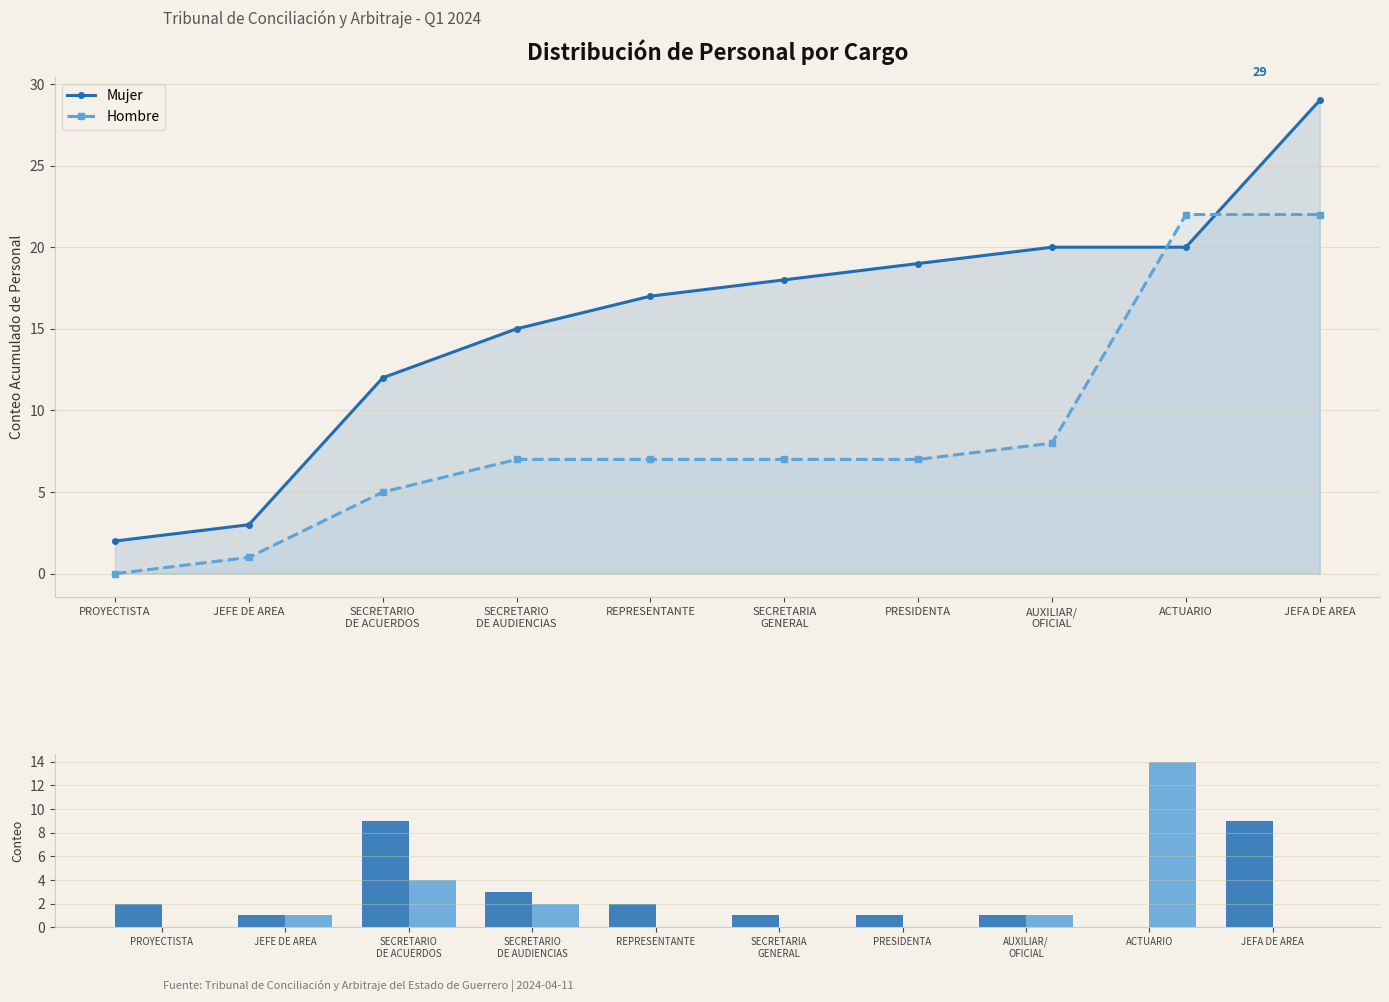

What is the label of the 3rd bar from the left?

SECRETARIO
DE ACUERDOS